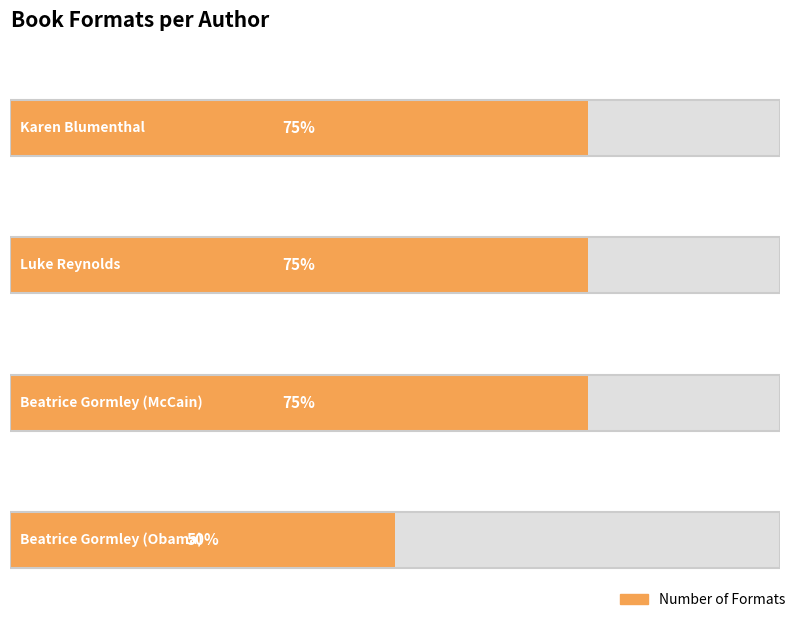

Approximately how many times larger is the value at Karen Blumenthal compared to Luke Reynolds?

1.0